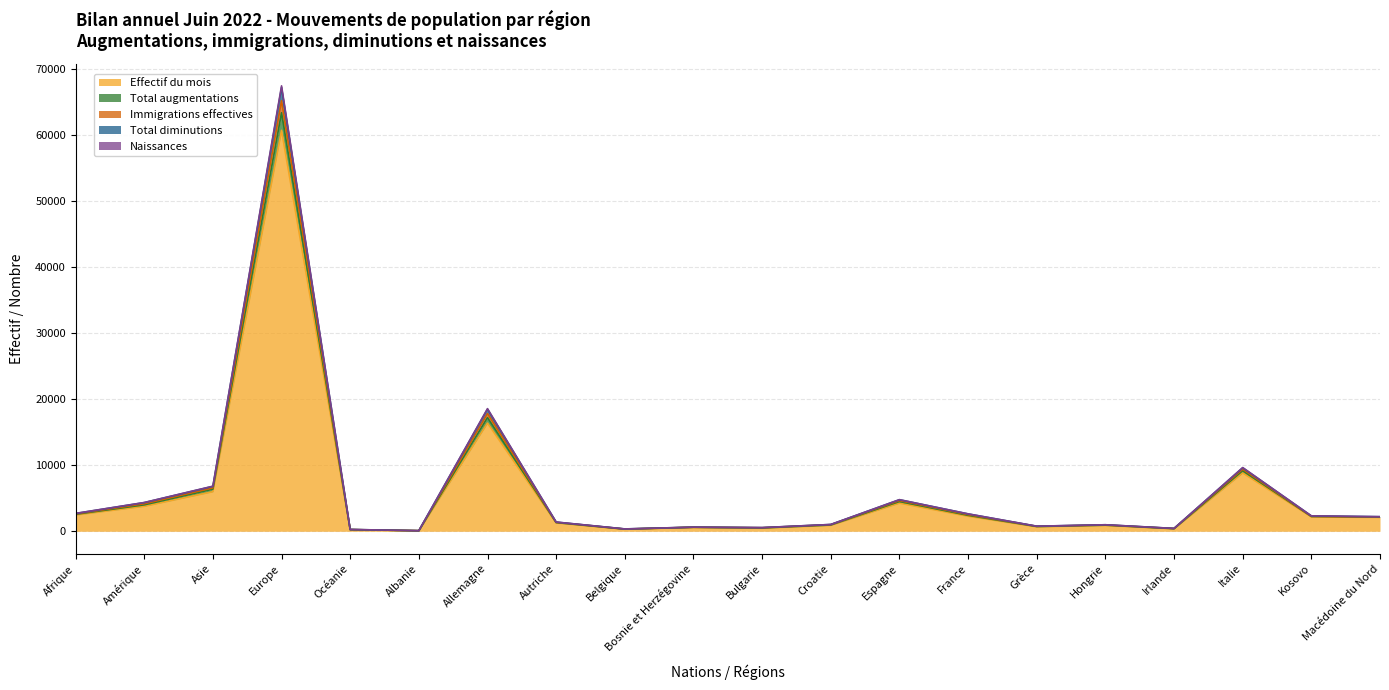

What is the highest value of the Immigrations effectives series?

67174